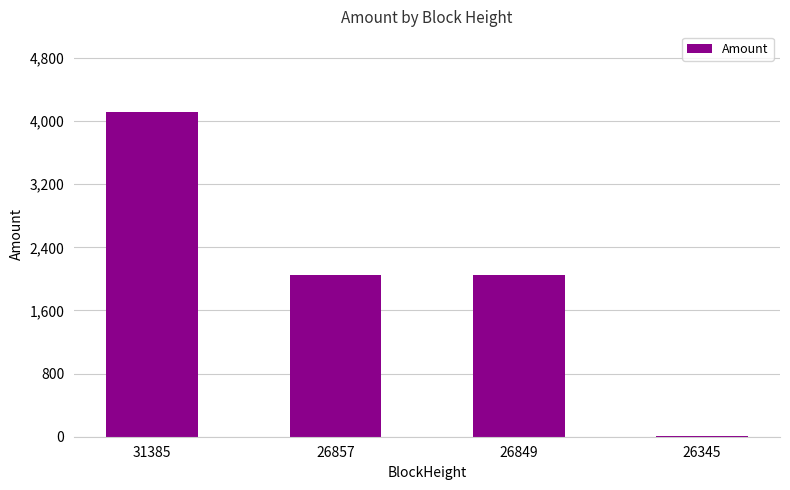

What is the average value?

2055.6